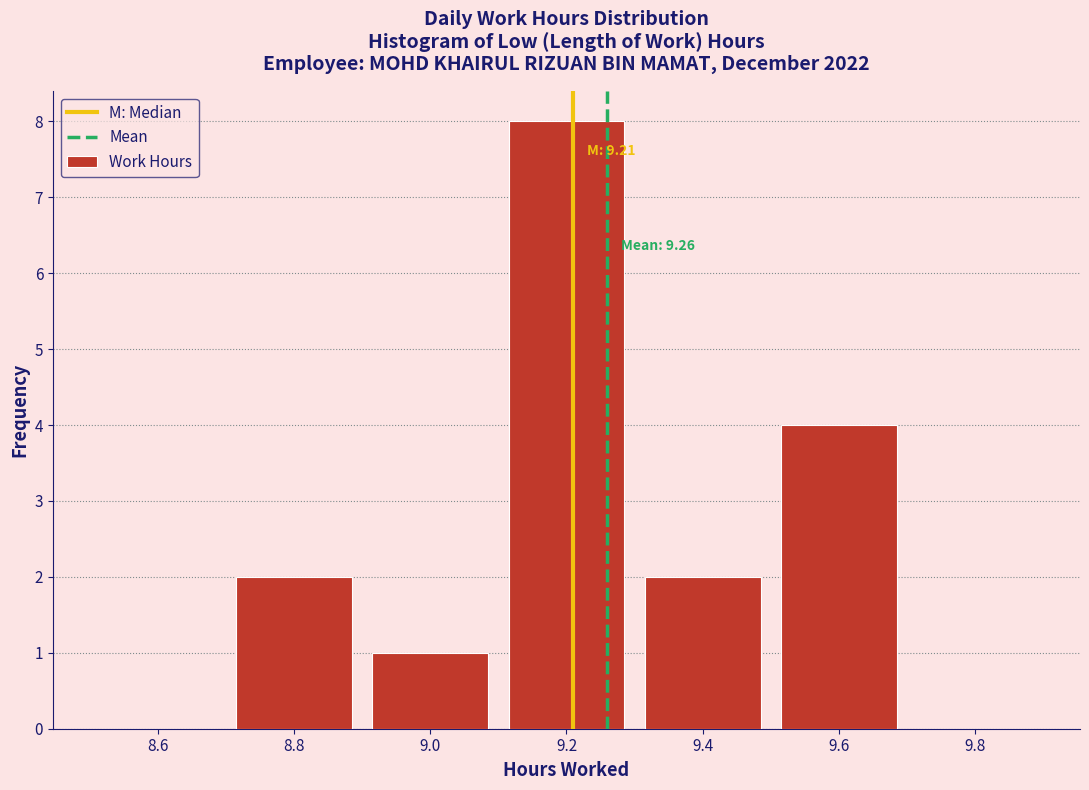

Over which range of the x-axis is the bar tallest?

9.1 to 9.3